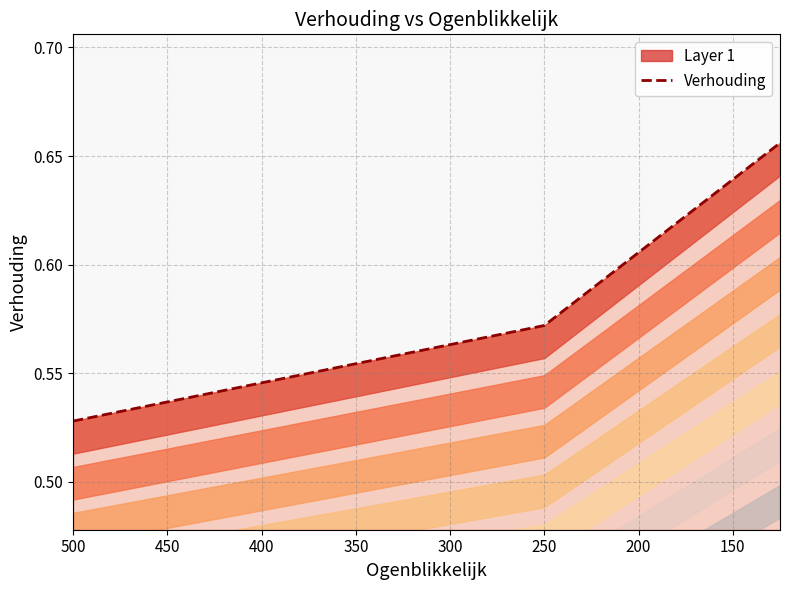

What is the difference between the second highest and second lowest values?

0.1